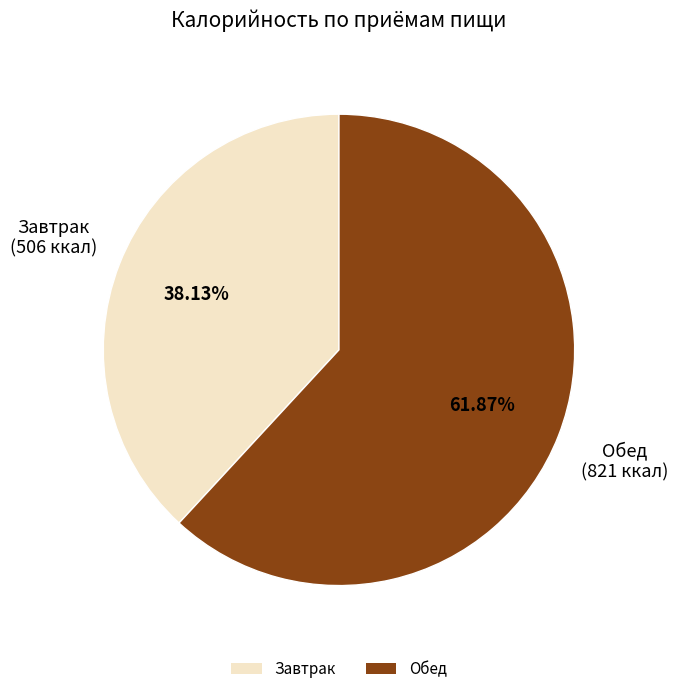

Rank the categories by value from highest to lowest.

Обед, Завтрак